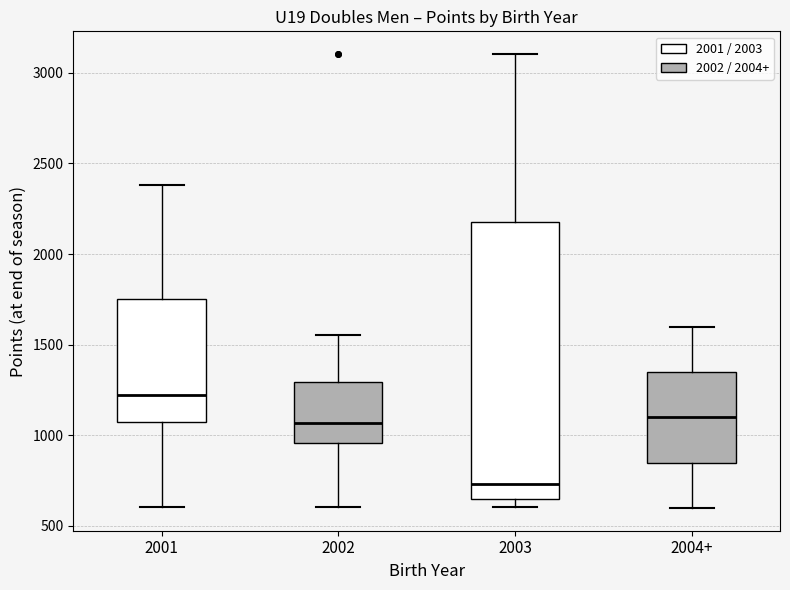

Comparing the boxes themselves (not the whiskers), which one is the tallest?

2003